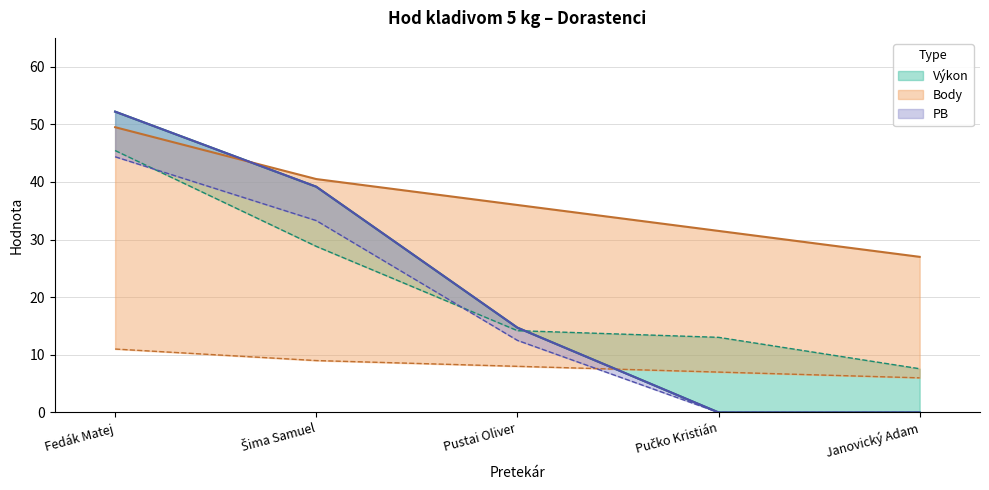

What is the label of the 3rd point from the right?

Pustai Oliver